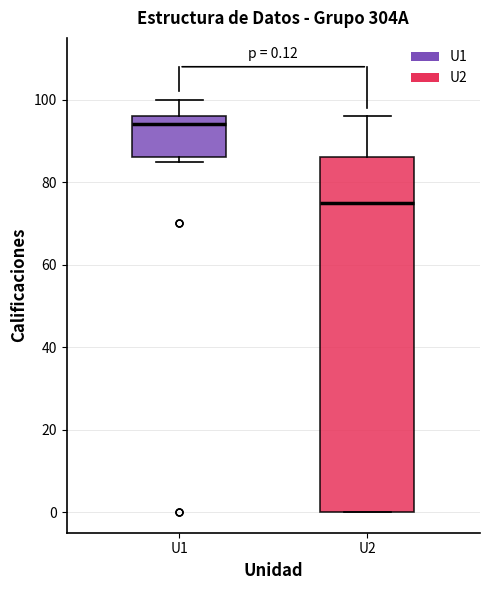

Comparing the boxes themselves (not the whiskers), which one is the tallest?

U2